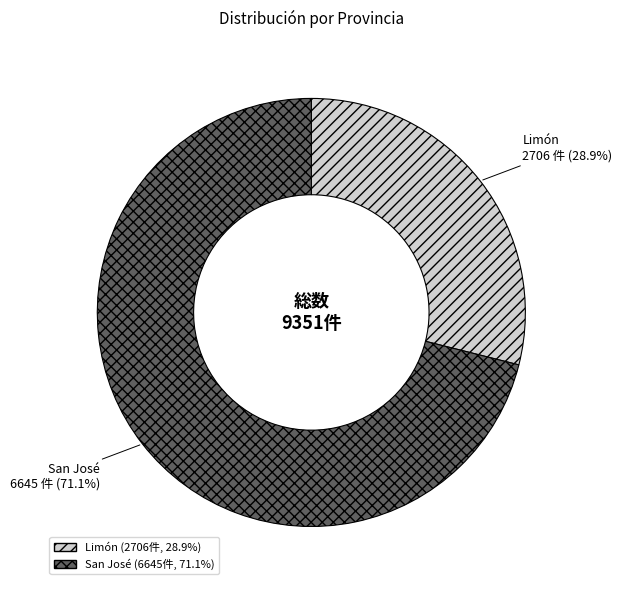

Combined, what portion of the pie is San José and Limón?

100.0%